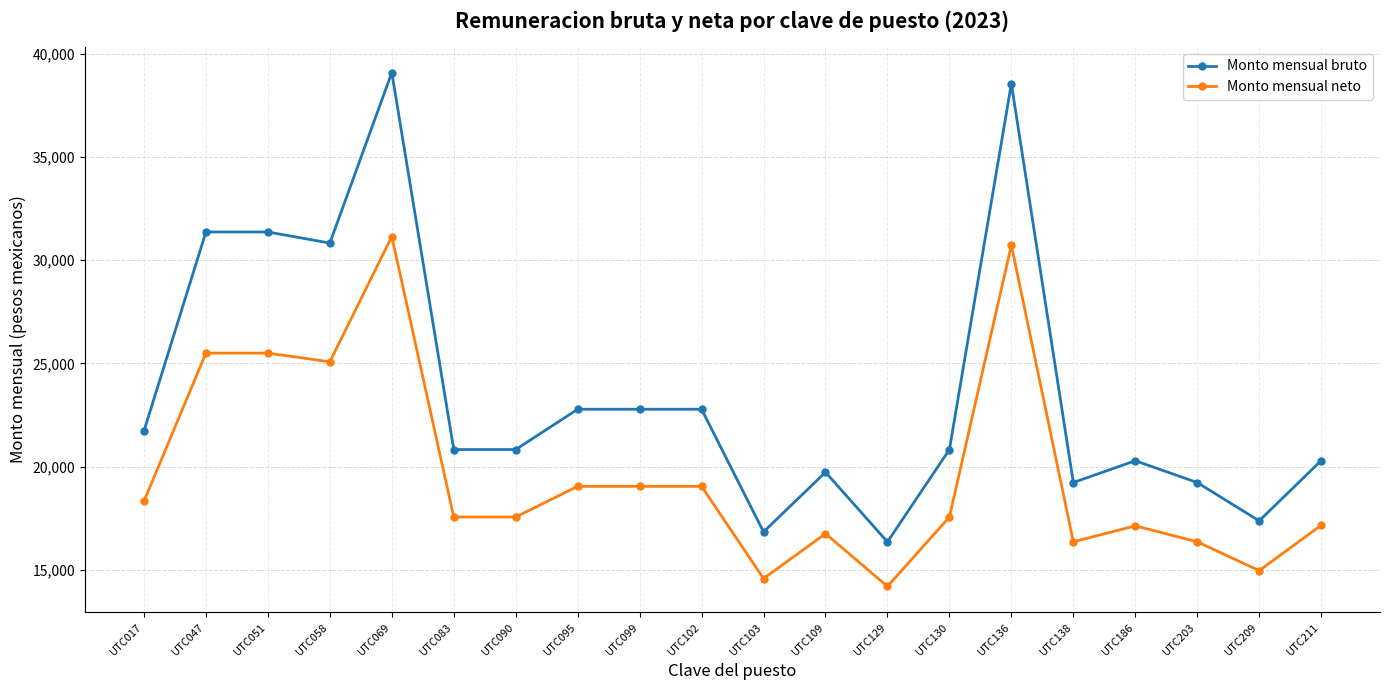

Is it true that Monto mensual bruto equals 5475.8 at UTC129?

False